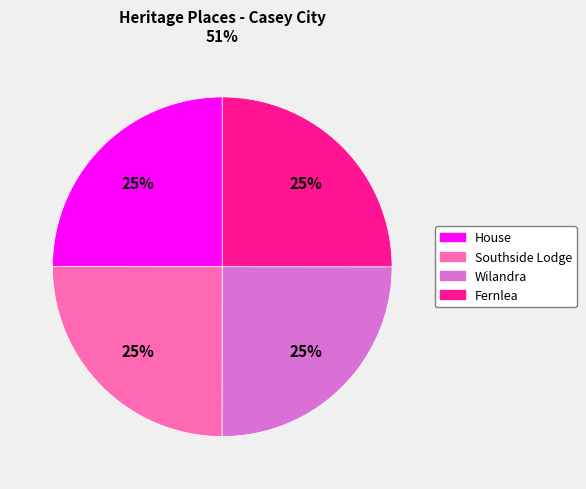

Is it true that Fernlea is 25% of the pie?

True